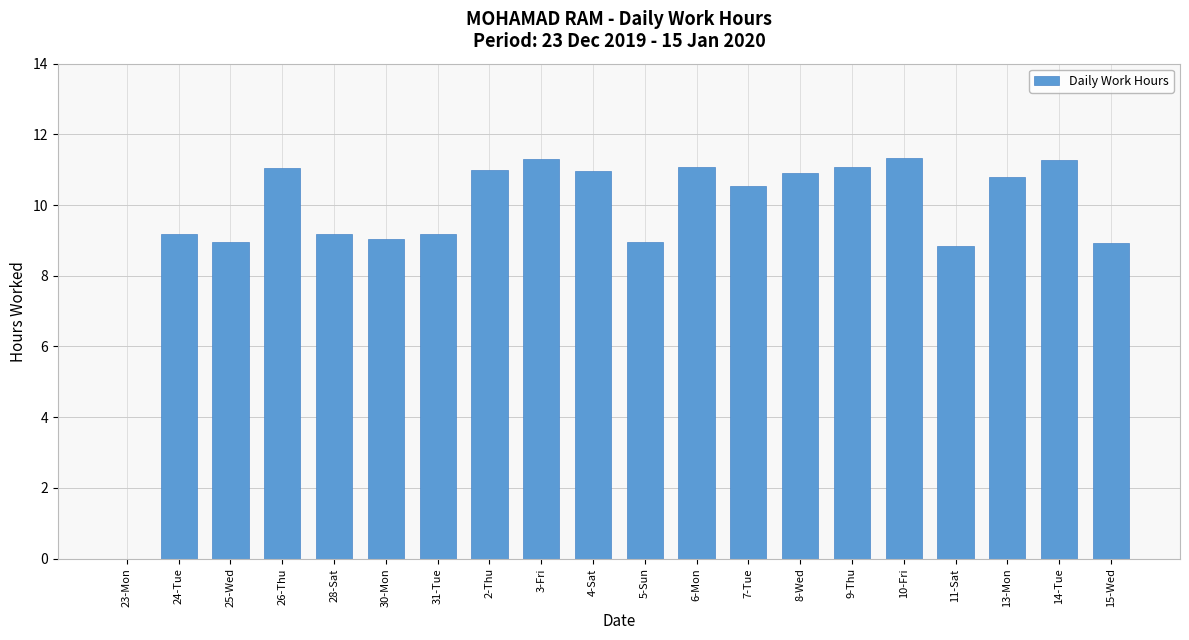

True or false: the data shows 8.9 at 15-Wed.

True